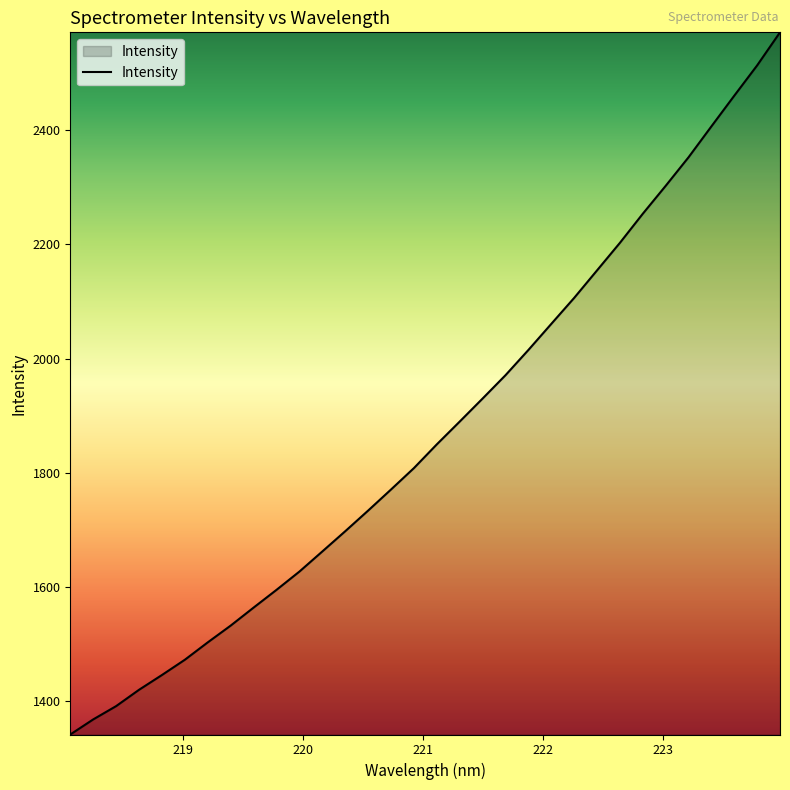

What is the difference between the maximum and minimum values?

1230.7